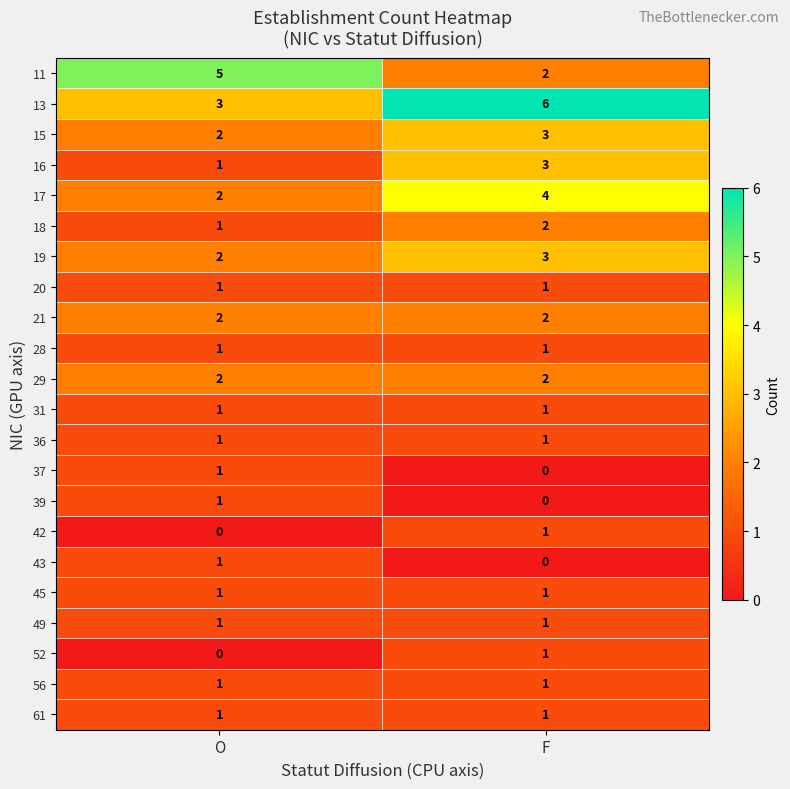

At which label is 52 closest to 0?

O